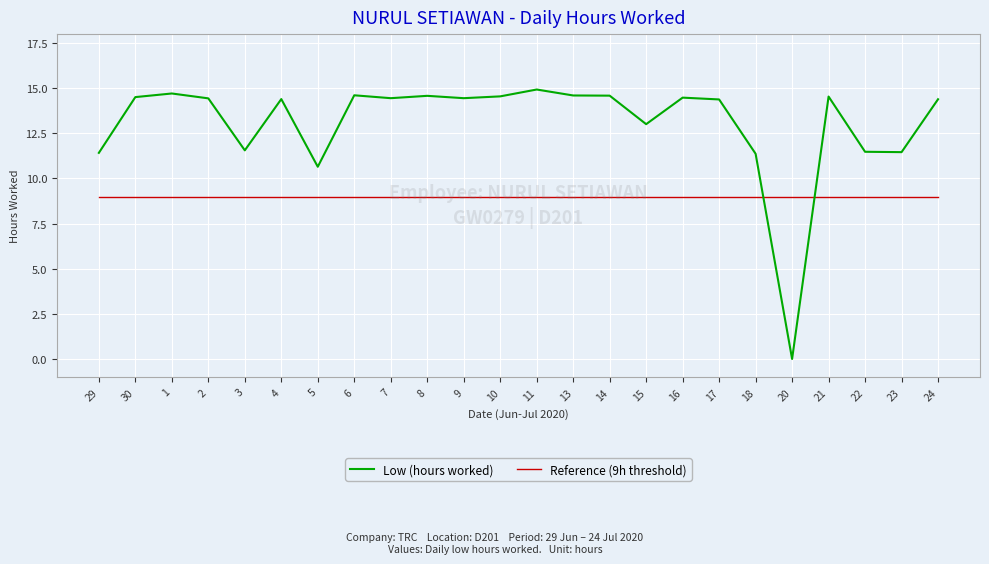

Where is Low (hours worked) nearest to the value 7?

5